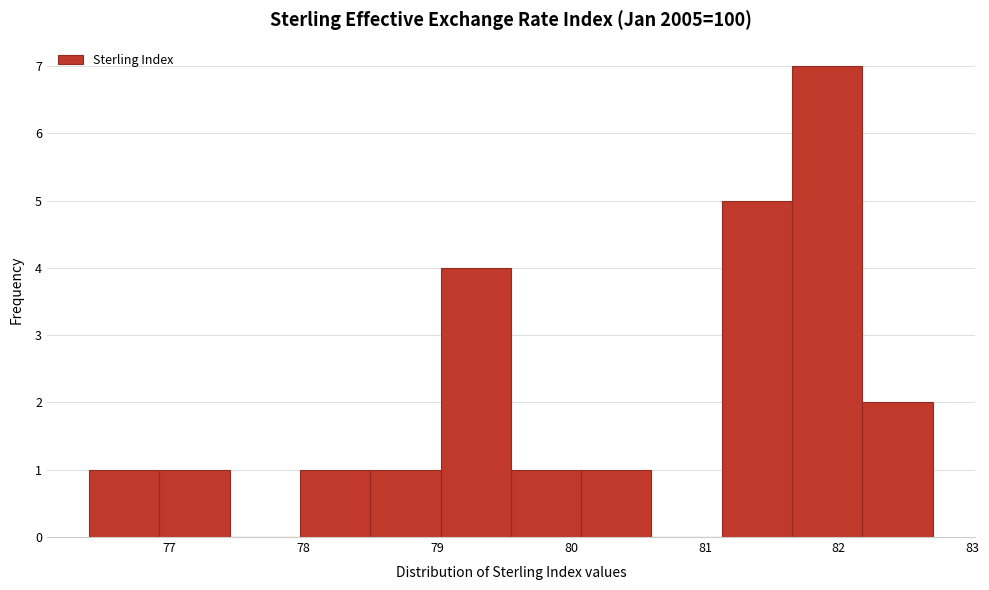

Reading left to right, transcribe this chart: for each bar, give the range it covers on the x-axis and its height. Neither the bar edges nor the heights are printed on the chart, so give them approximately, as read against the axes.

76.4 to 76.9: 1
76.9 to 77.5: 1
77.5 to 78.0: 0
78.0 to 78.5: 1
78.5 to 79.0: 1
79.0 to 79.6: 4
79.6 to 80.1: 1
80.1 to 80.6: 1
80.6 to 81.1: 0
81.1 to 81.7: 5
81.7 to 82.2: 7
82.2 to 82.7: 2